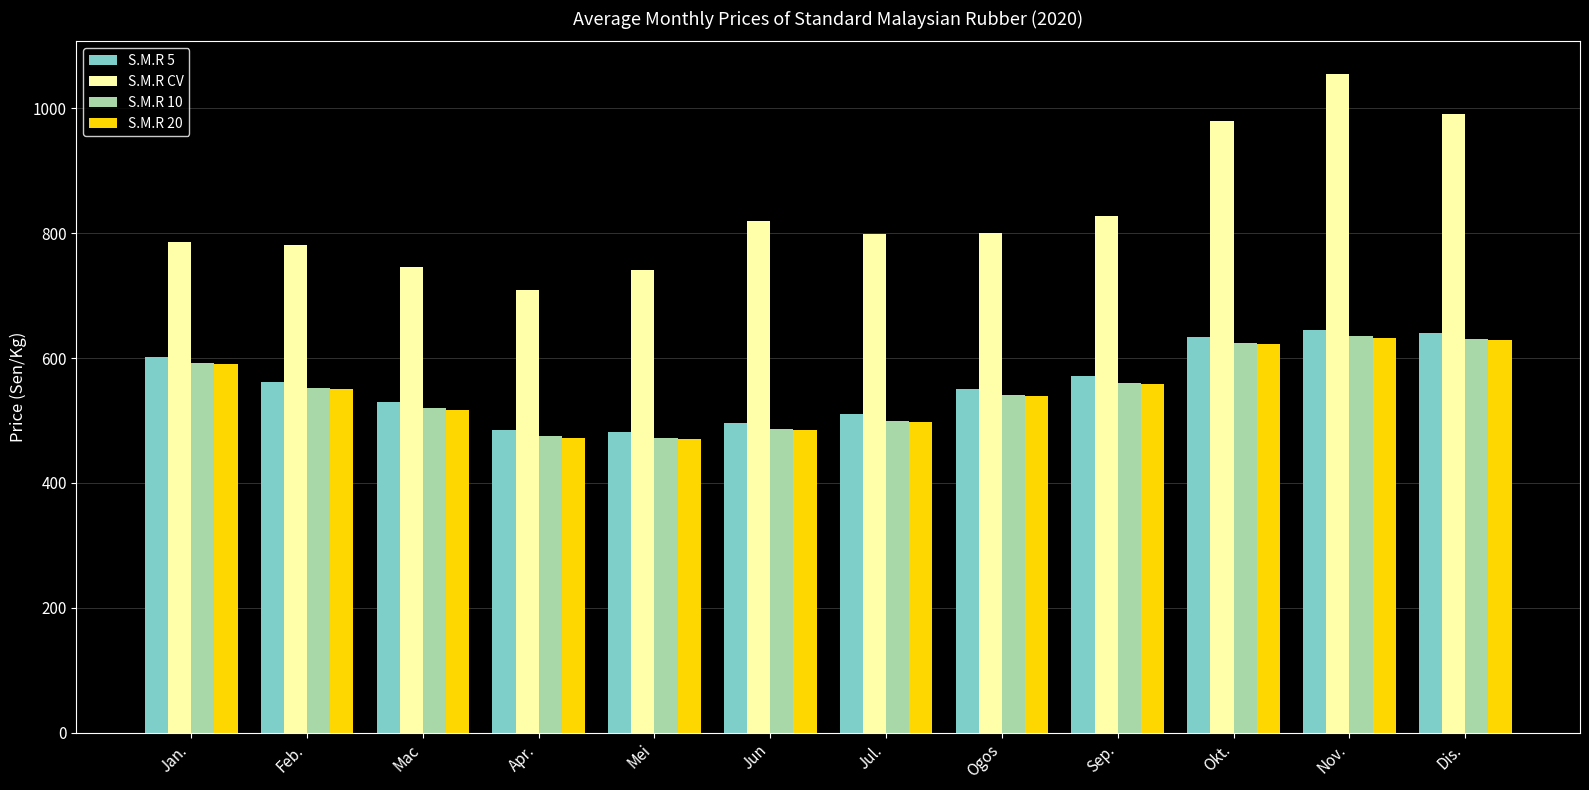

What is the average value of the S.M.R 5 series?

558.9